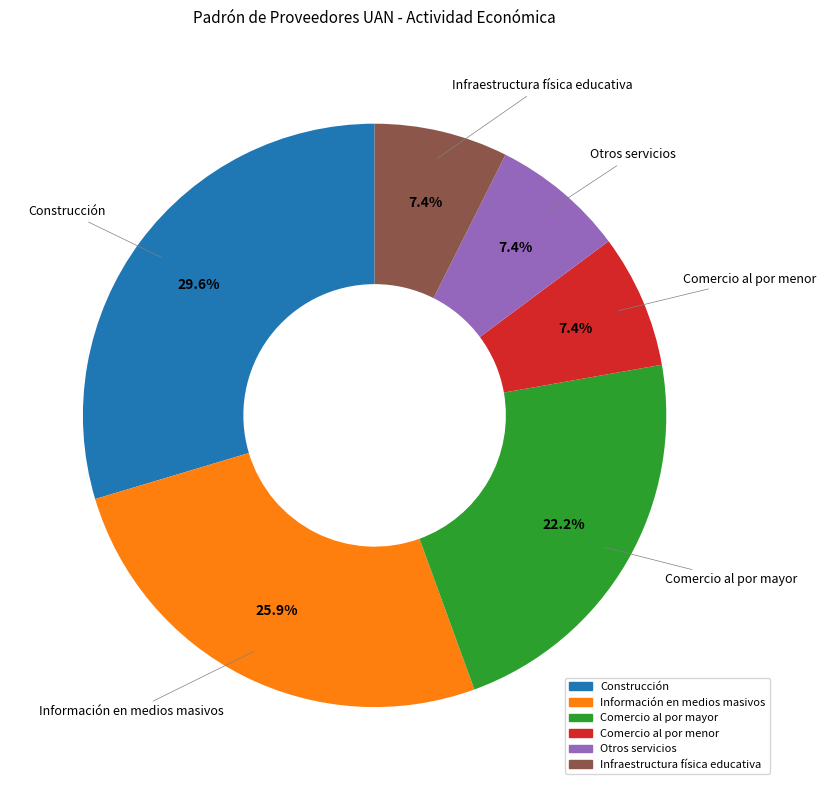

To the nearest percent, what portion does Información en medios masivos represent?

26%